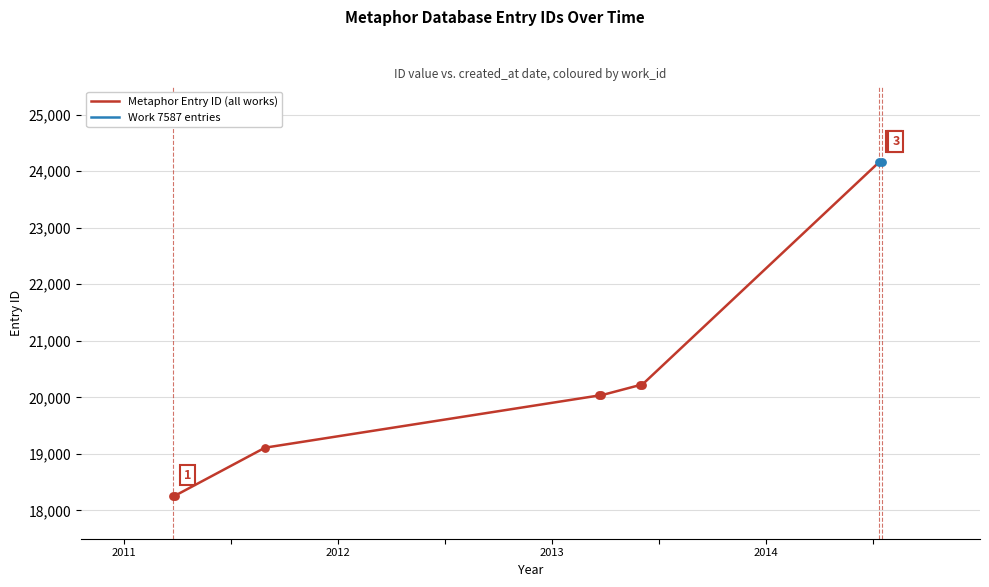

What is the ratio of the value at 2014-07-12
7587 to the value at 2011-03-26
5712?

1.3